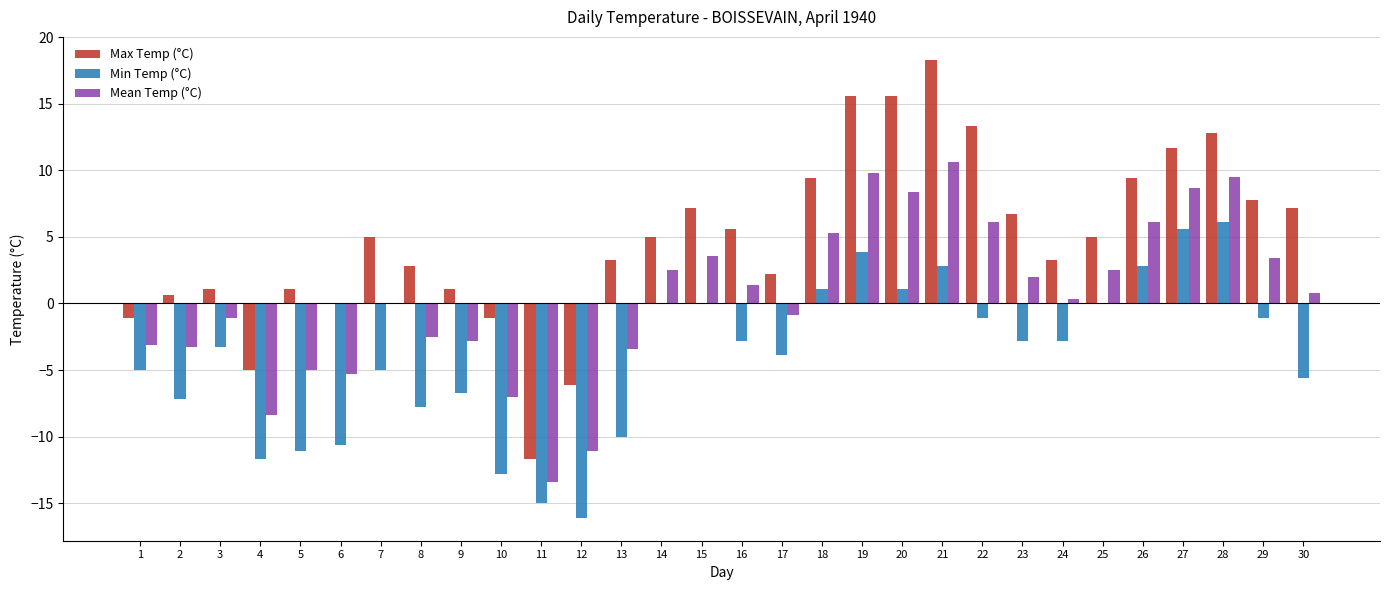

What is the total value across all series at 9?

-8.4